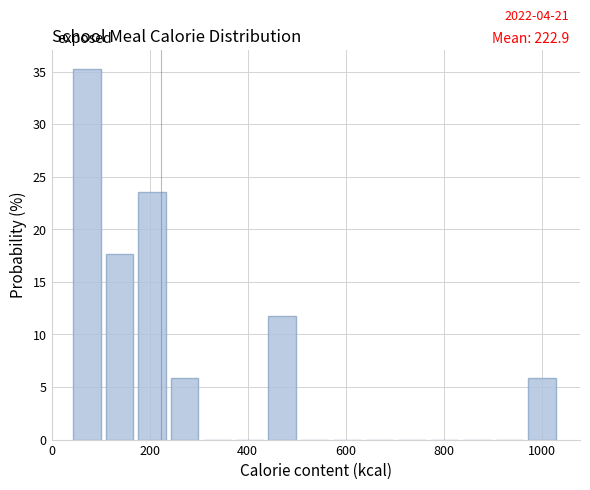

Around what value on the x-axis is the tallest bar? Give the approximate position of its centre, as read against the axis.

80